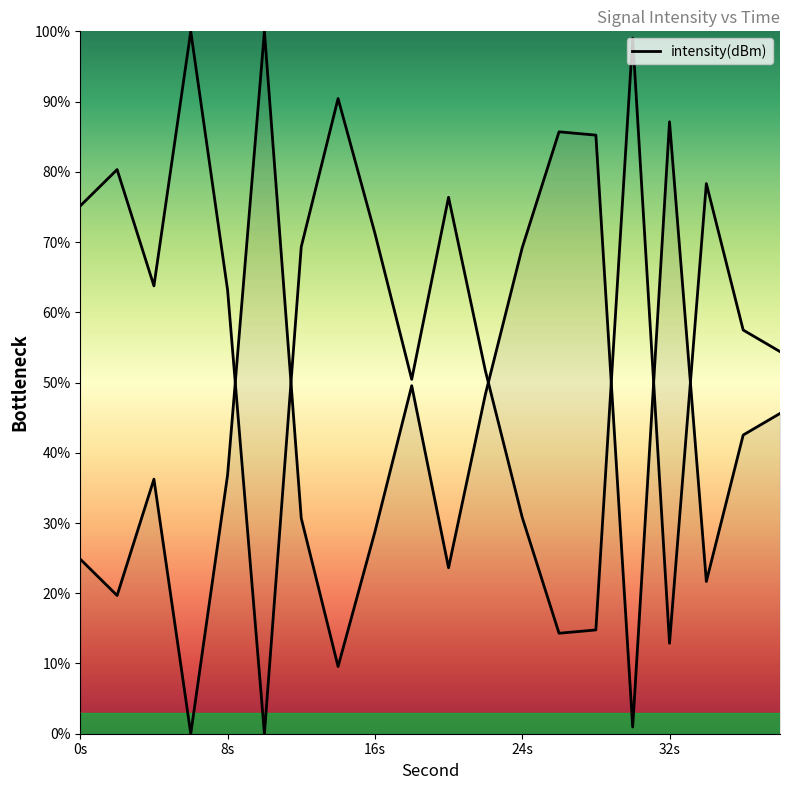

What is the change in value from 18 to 20?

-25.9